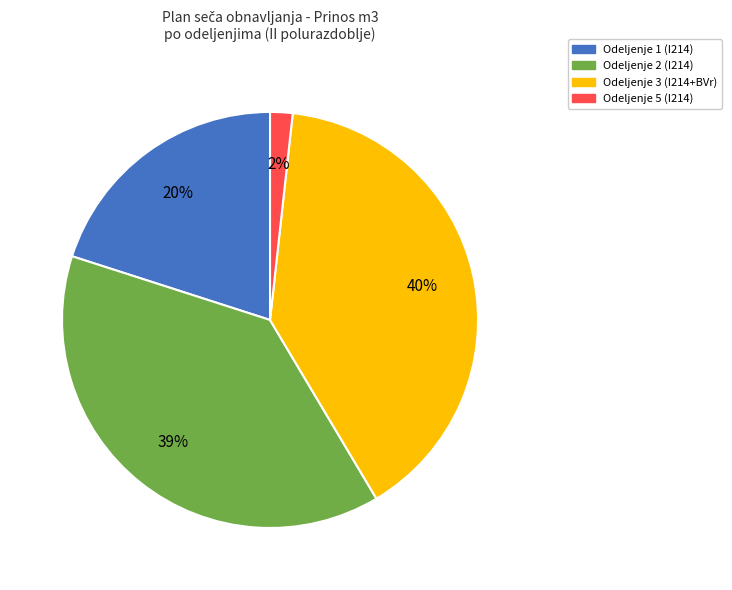

To the nearest percent, what is the difference between the largest and smallest slice percentages?

38%